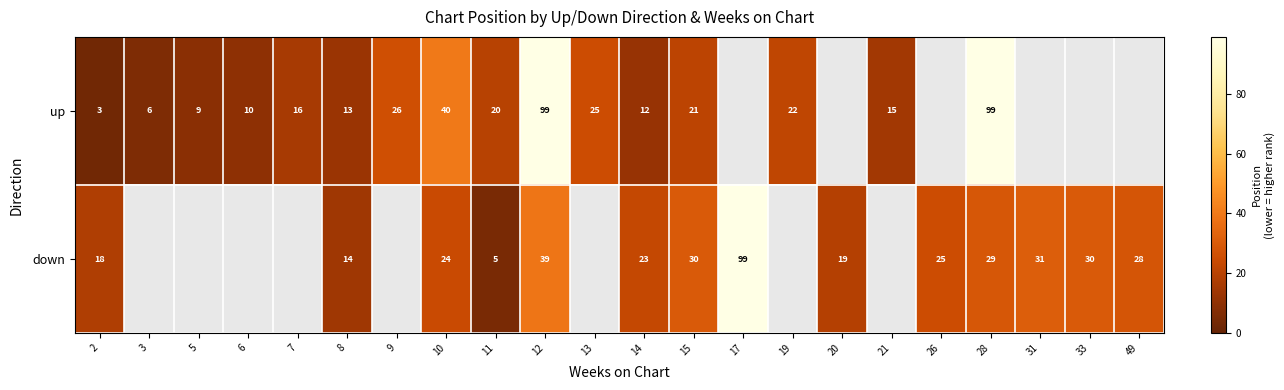

Rank the series at 8 from lowest to highest value.

up, down